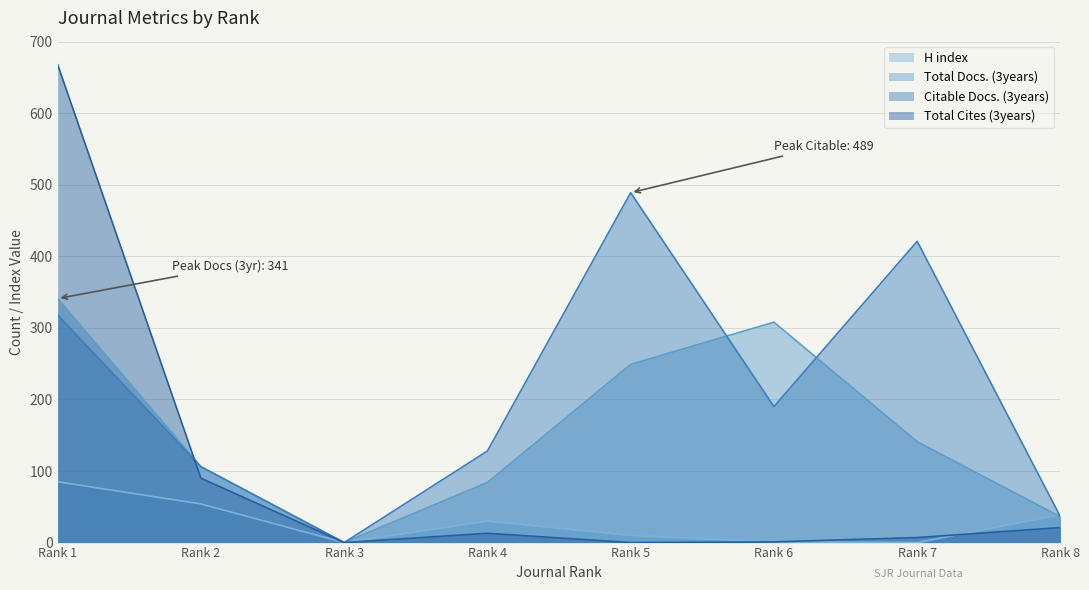

What is the value of the Total Docs. (3years) point at the 6th from the left?

308